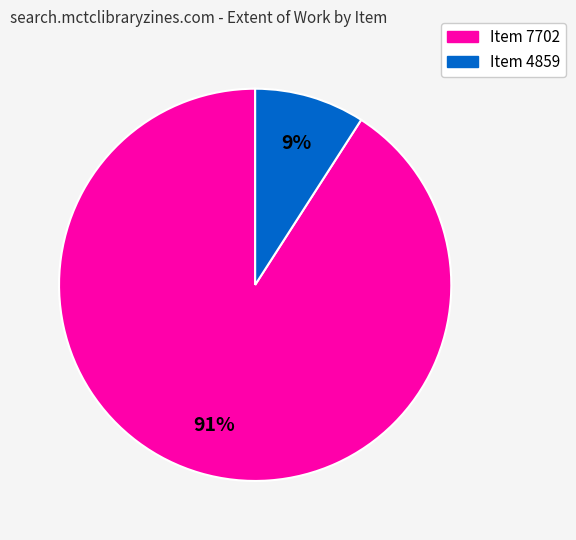

To the nearest percent, what is the average slice percentage?

50%